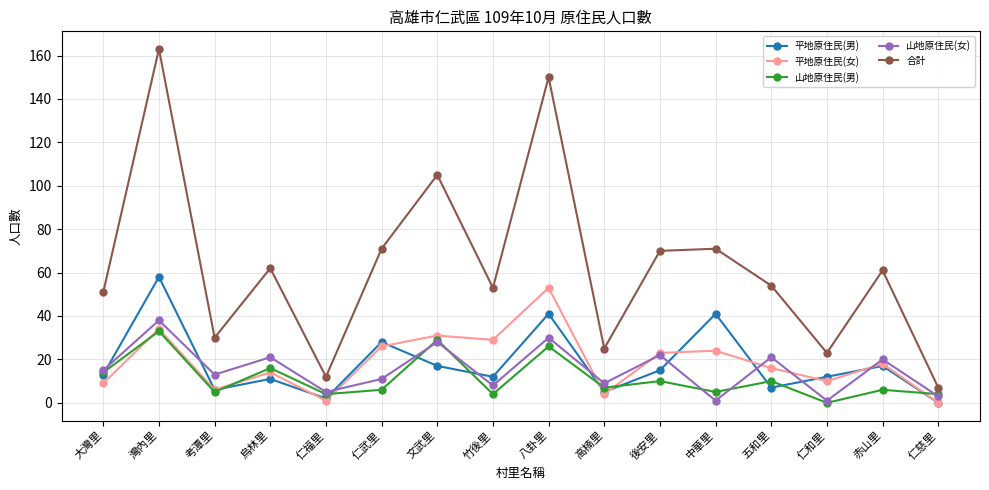

True or false: 山地原住民(男) and 平地原住民(女) cross at least once.

True